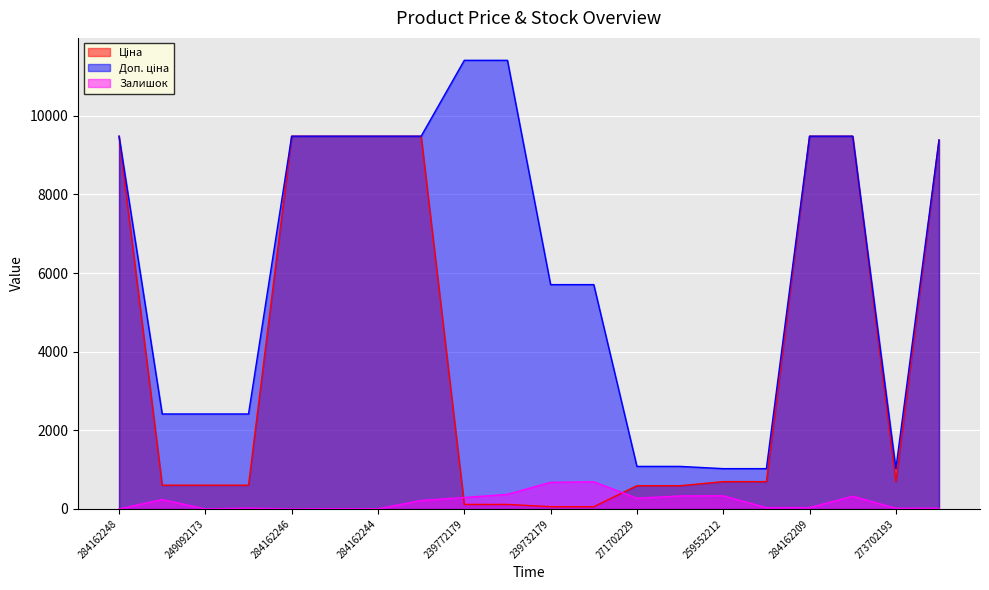

True or false: Залишок has a value of 195.9 at 239732195.

False